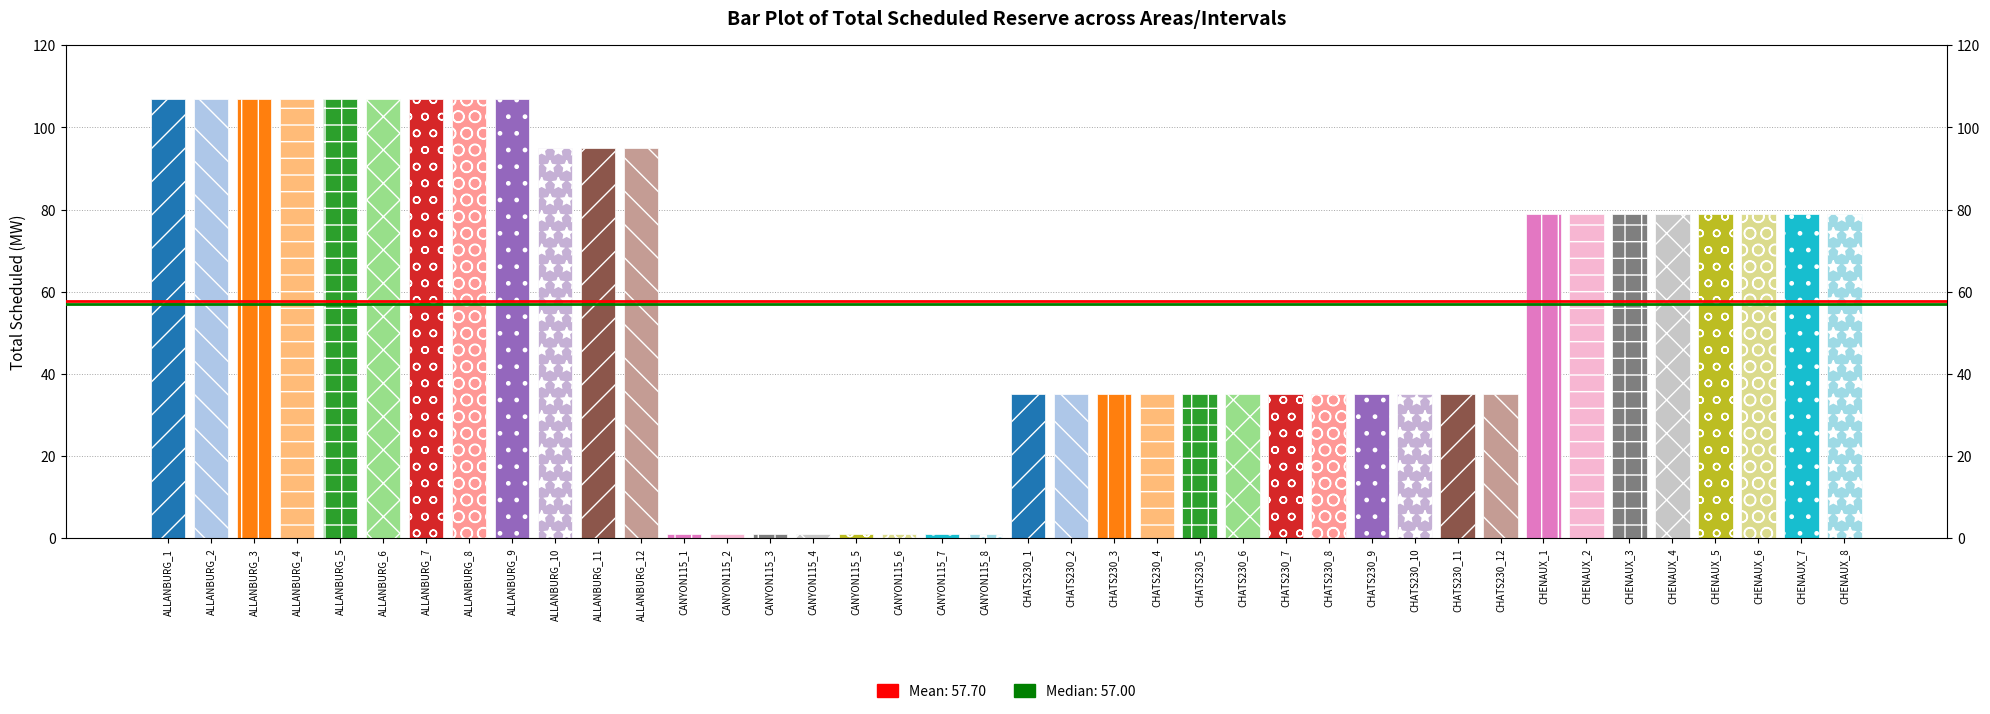

How many bars are there in total?

40